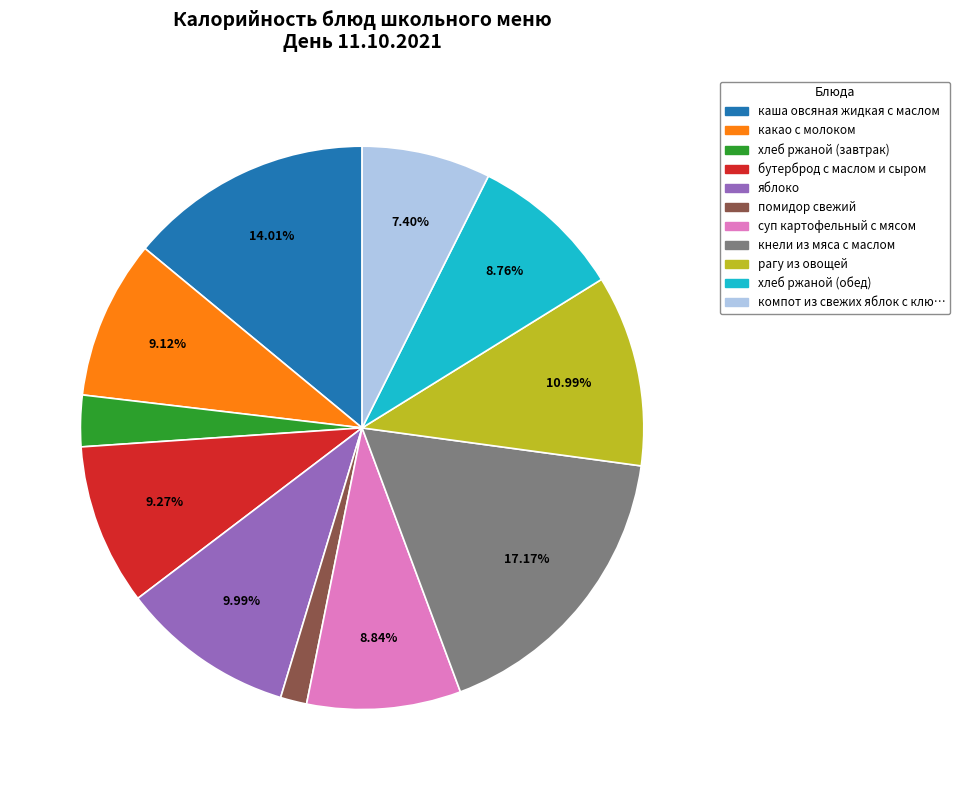

Does any single category account for the majority?

No